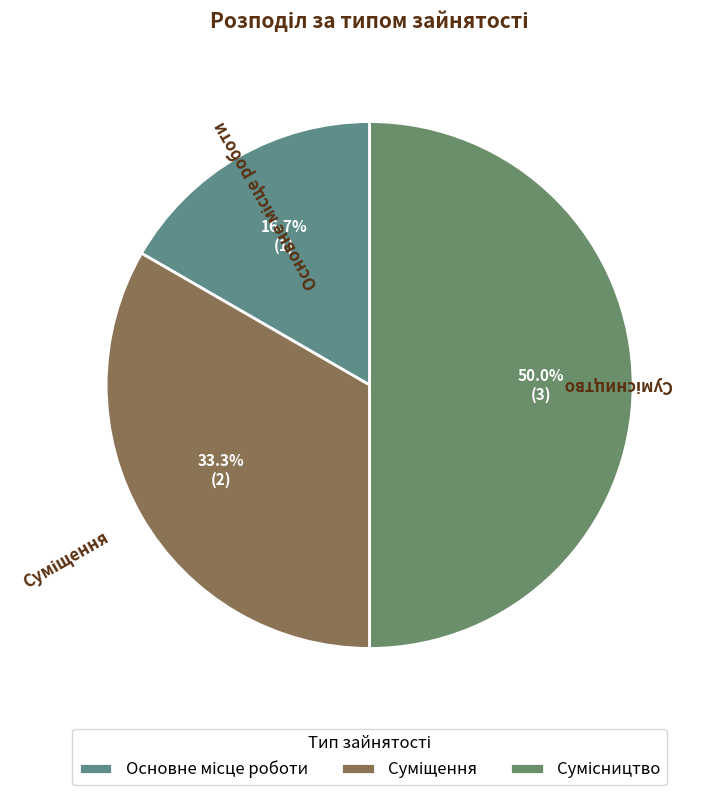

How many segments does this pie chart have?

3